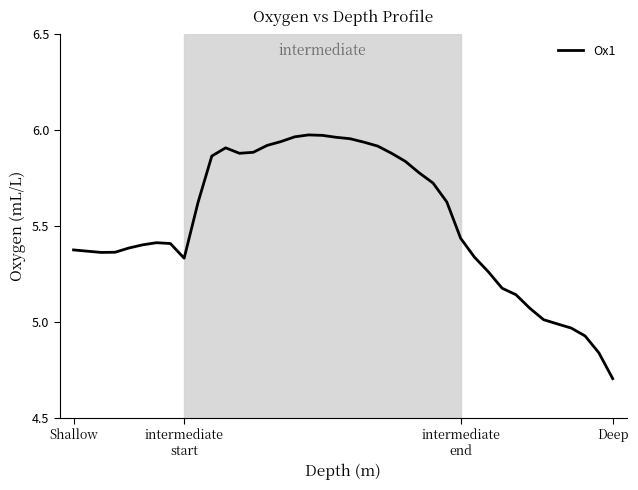

What is the difference between the maximum and minimum values?

1.3